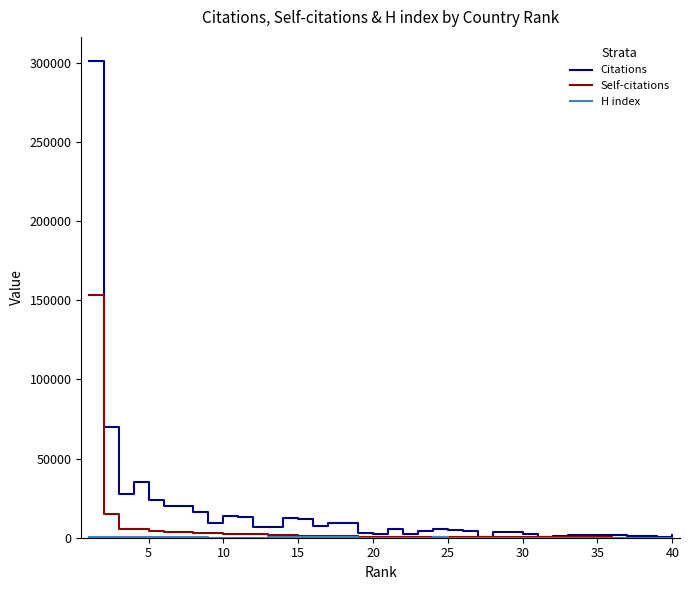

Is this an area chart (filled region under the line)?

No